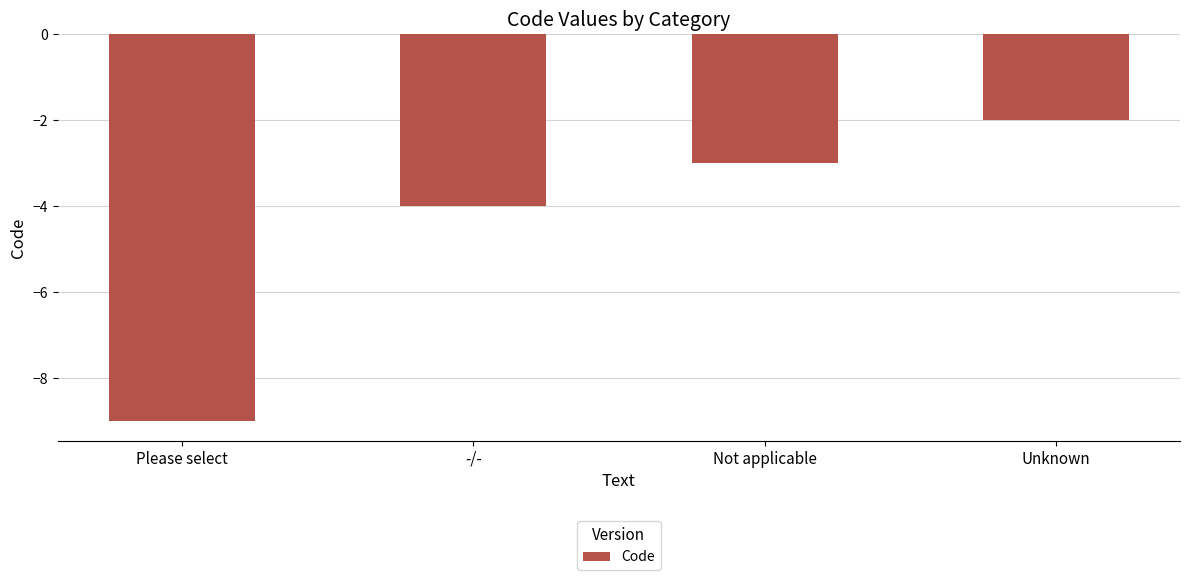

At which category does the chart reach its minimum across all series?

Please select